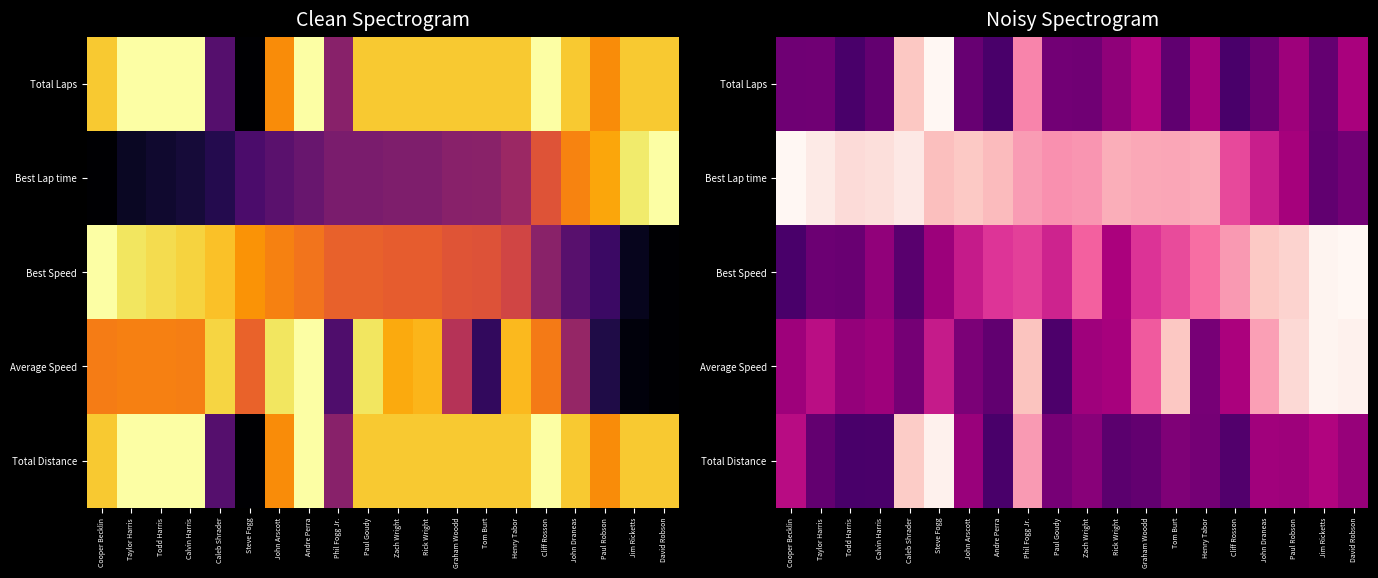

What is the difference between the maximum and minimum values in the Best Speed series?

1.0